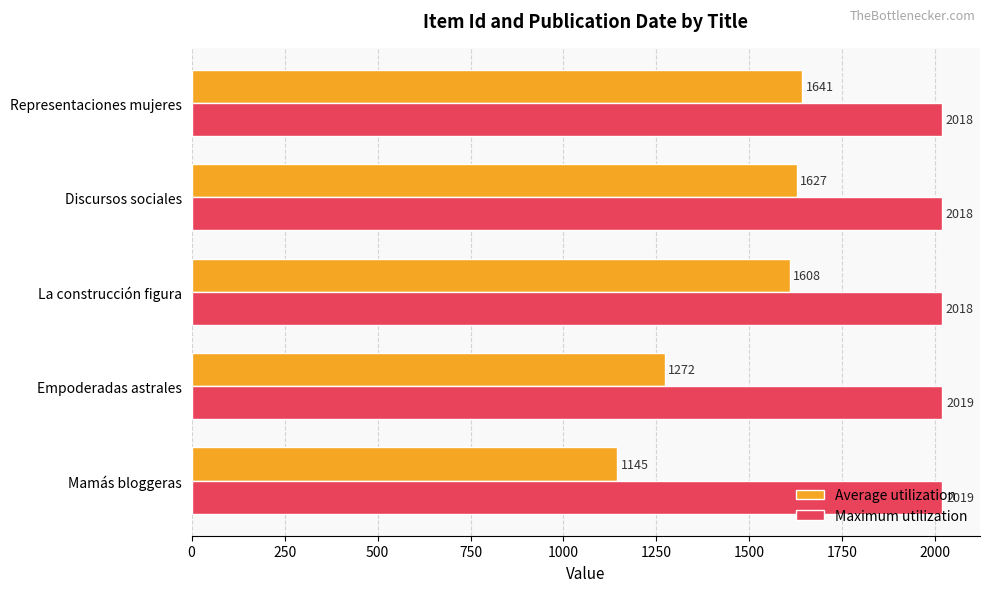

What is the difference between the maximum and minimum values in the Average utilization series?

496